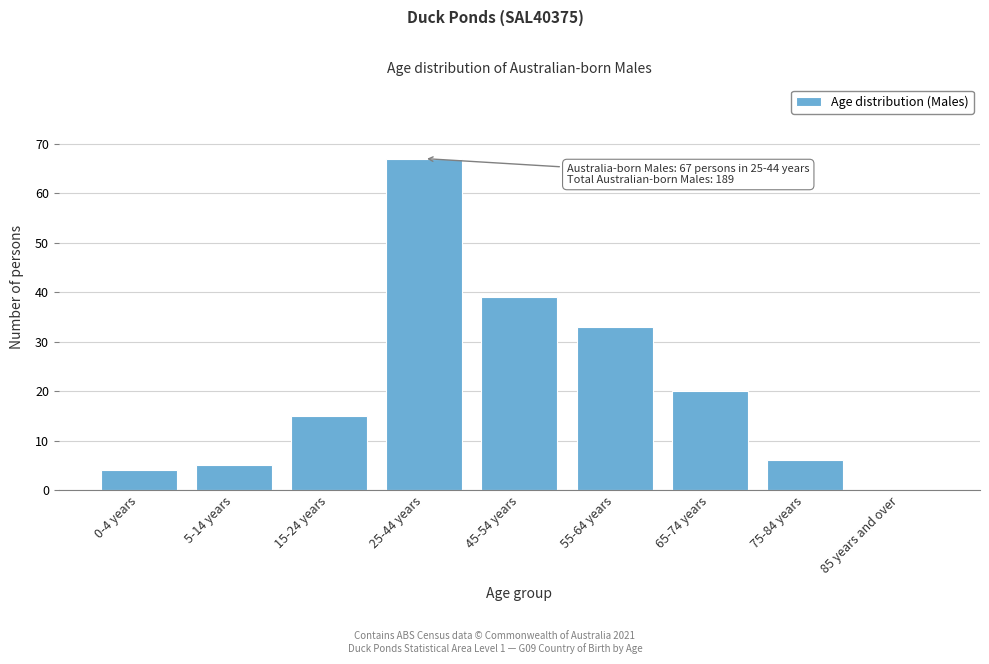

Reading left to right, what are all the values shown in this chart?

0-4 years=4	5-14 years=5	15-24 years=15	25-44 years=67	45-54 years=39	55-64 years=33	65-74 years=20	75-84 years=6	85 years and over=0